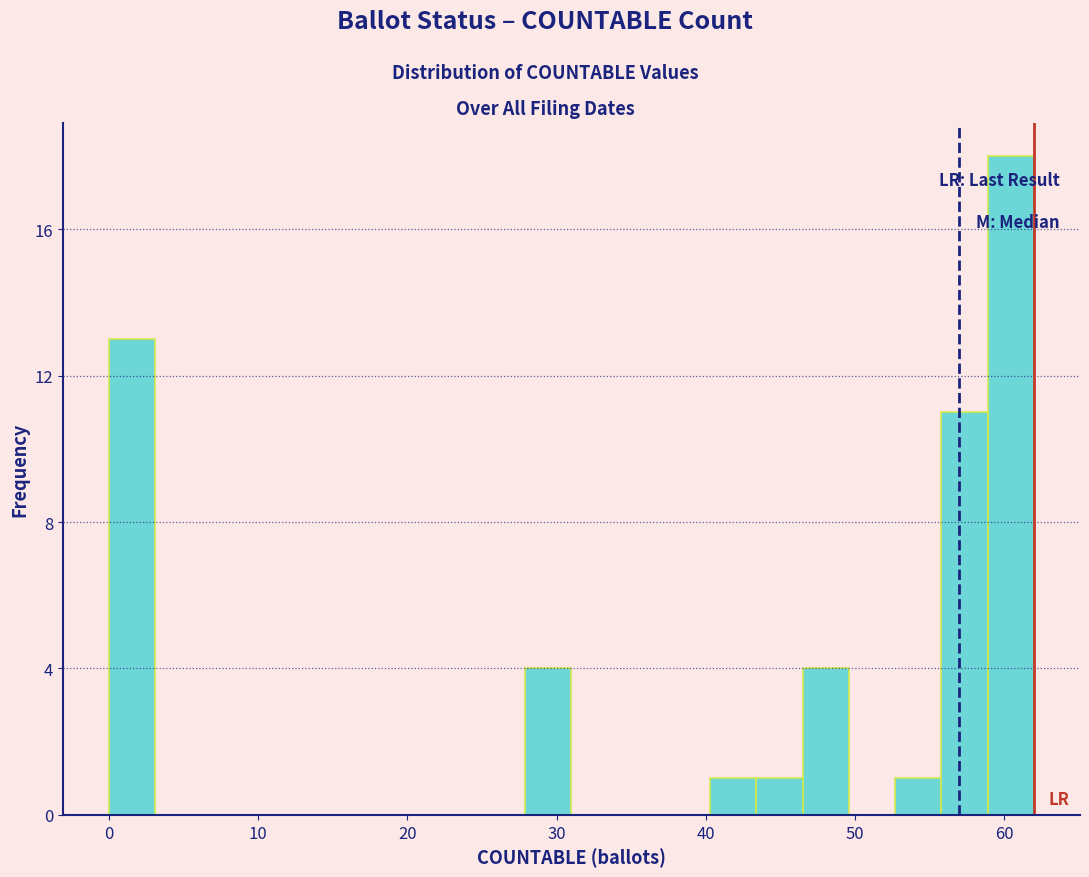

Around what value on the x-axis is the tallest bar? Give the approximate position of its centre, as read against the axis.

60